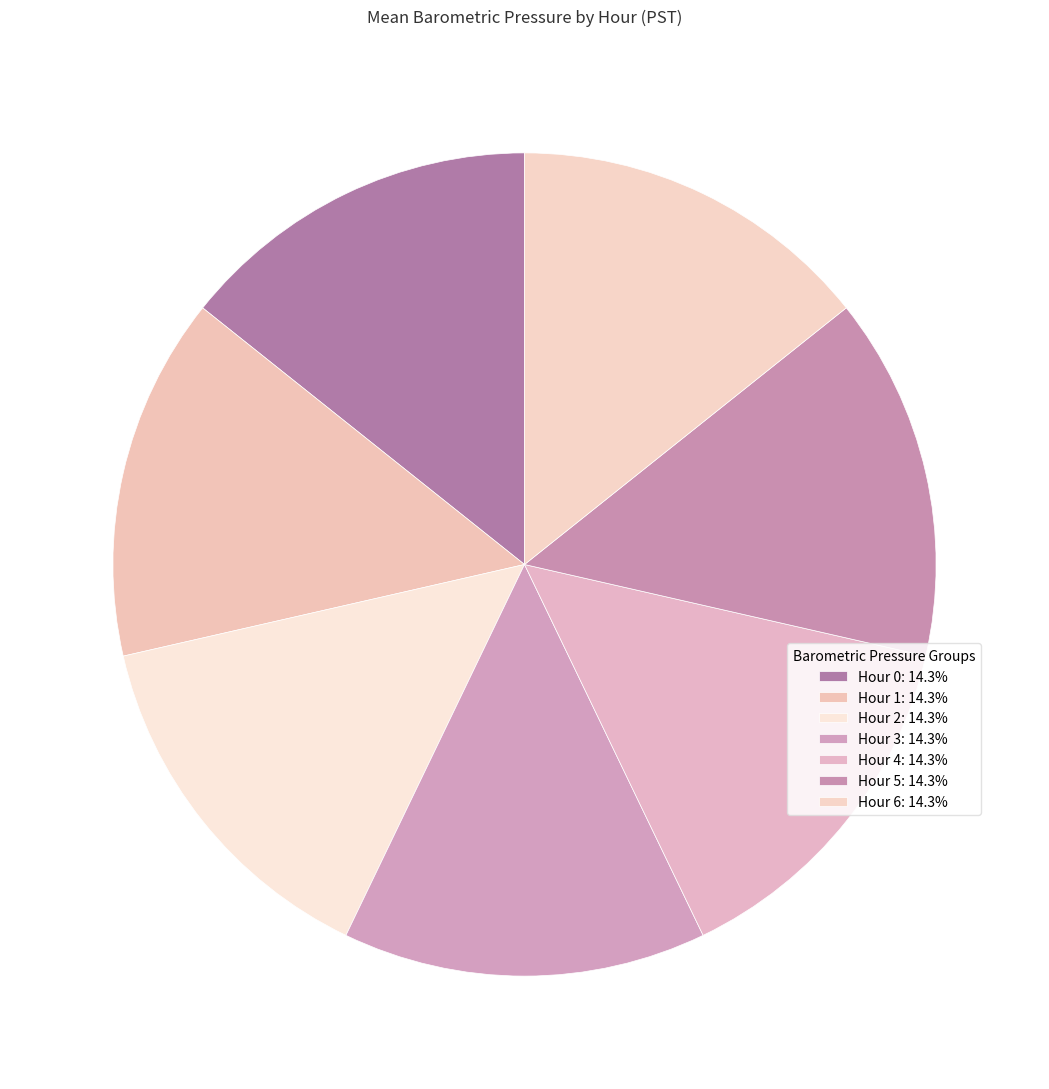

Count the number of slices in the pie.

7